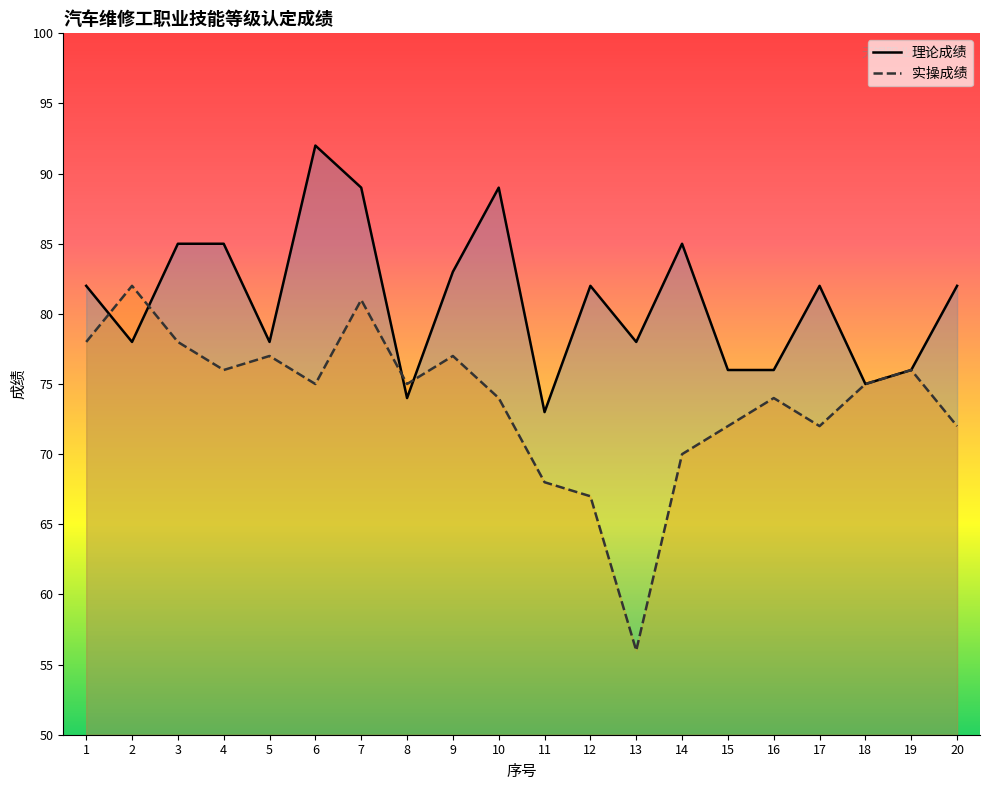

What is the total value across all series at 14?

155